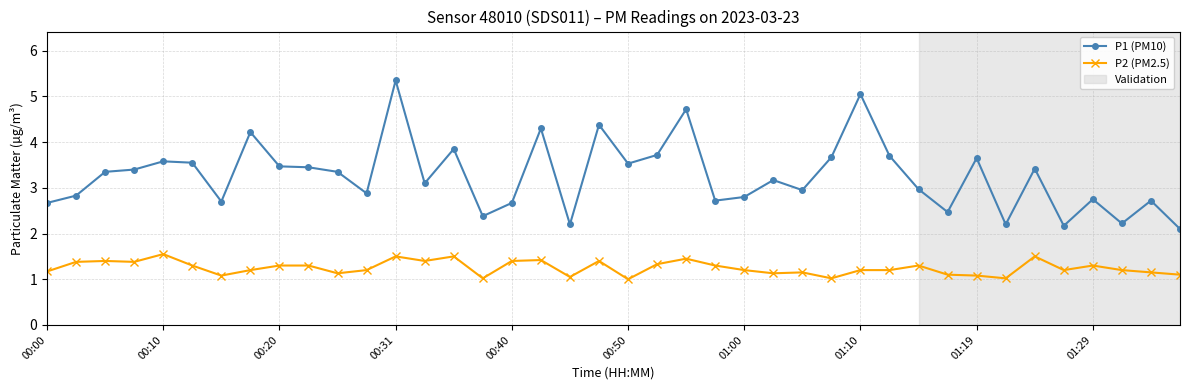

What is the difference between the maximum and second lowest values in the P2 (PM2.5) series?

0.5